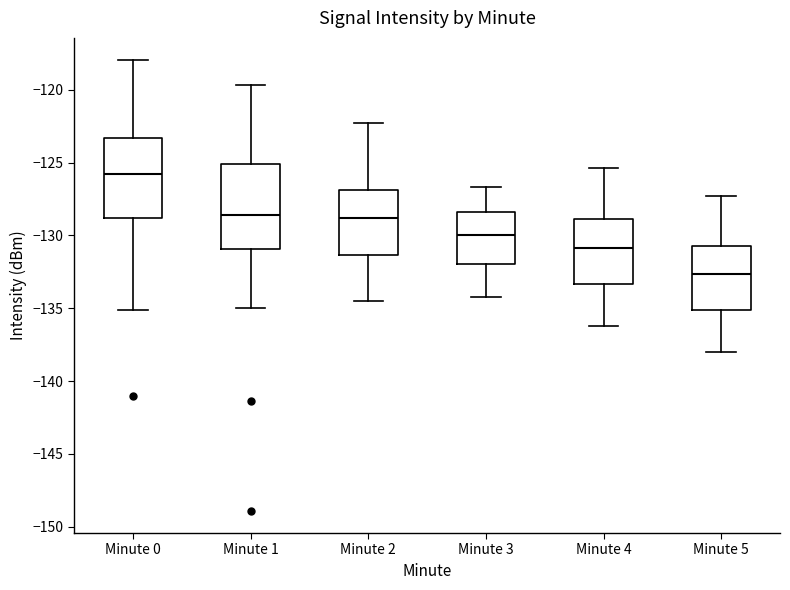

Reading left to right, read every box against the y-axis: the position of its median line, the range the box covers, and the ends of its whiskers. The values are not printed on the chart, so give them approximately, as read against the axis.

Minute 0: median -126.0, box -129.0 to -123.5, whiskers -135.0 to -118.0
Minute 1: median -128.5, box -131.0 to -125.0, whiskers -135.0 to -119.5
Minute 2: median -129.0, box -131.5 to -127.0, whiskers -134.5 to -122.5
Minute 3: median -130.0, box -132.0 to -128.5, whiskers -134.0 to -126.5
Minute 4: median -131.0, box -133.5 to -129.0, whiskers -136.0 to -125.5
Minute 5: median -132.5, box -135.0 to -130.5, whiskers -138.0 to -127.5